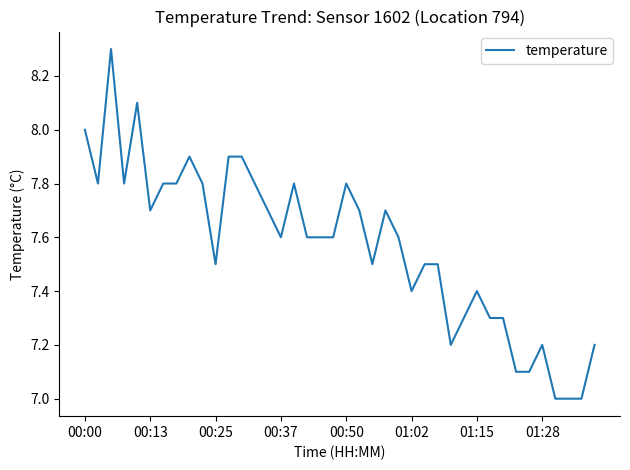

What is the smallest value displayed?

7.0